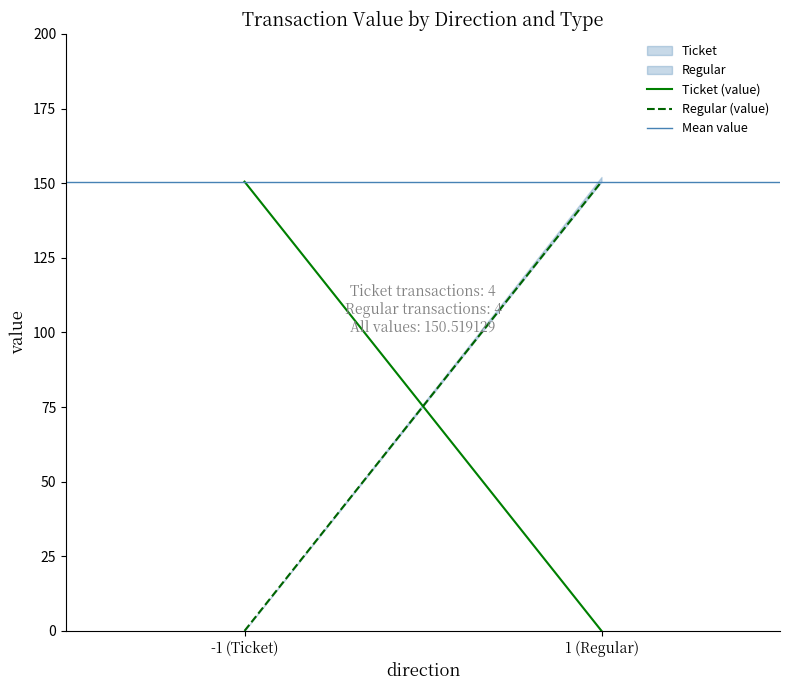

Does the chart have visible grid lines?

No